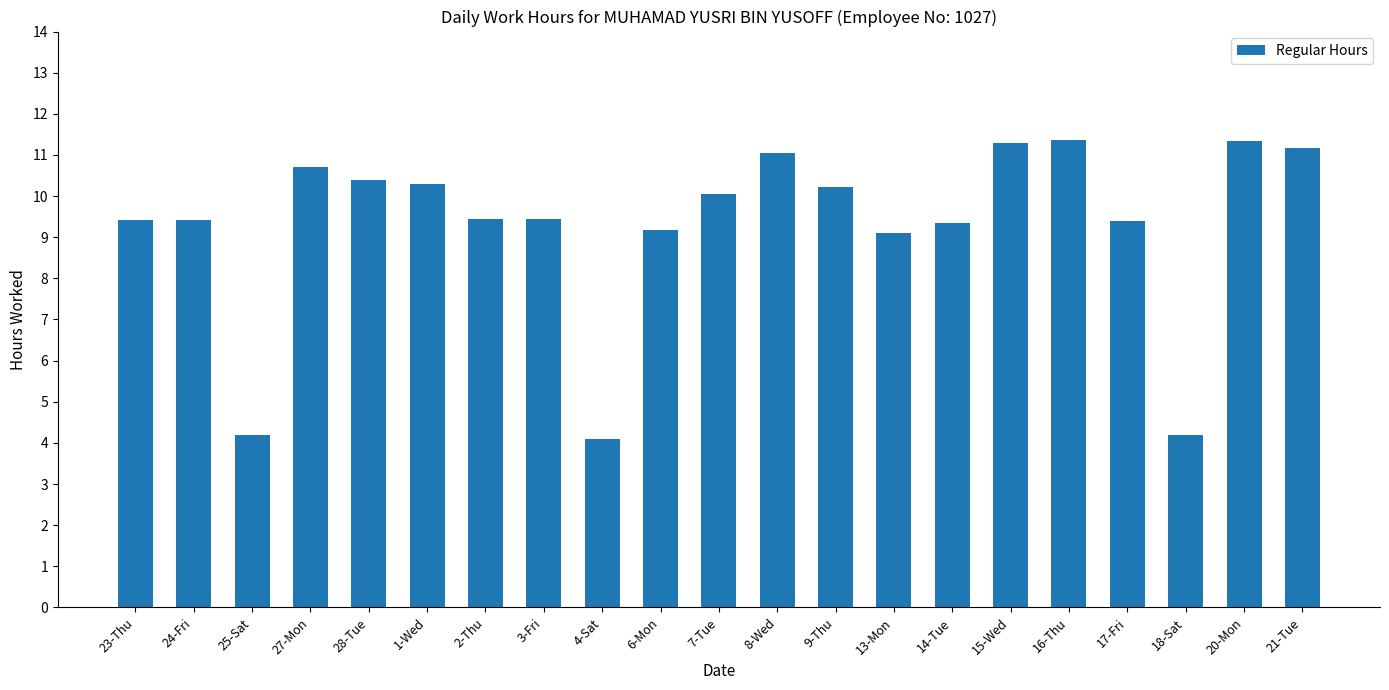

Where does the data first go above 9?

23-Thu